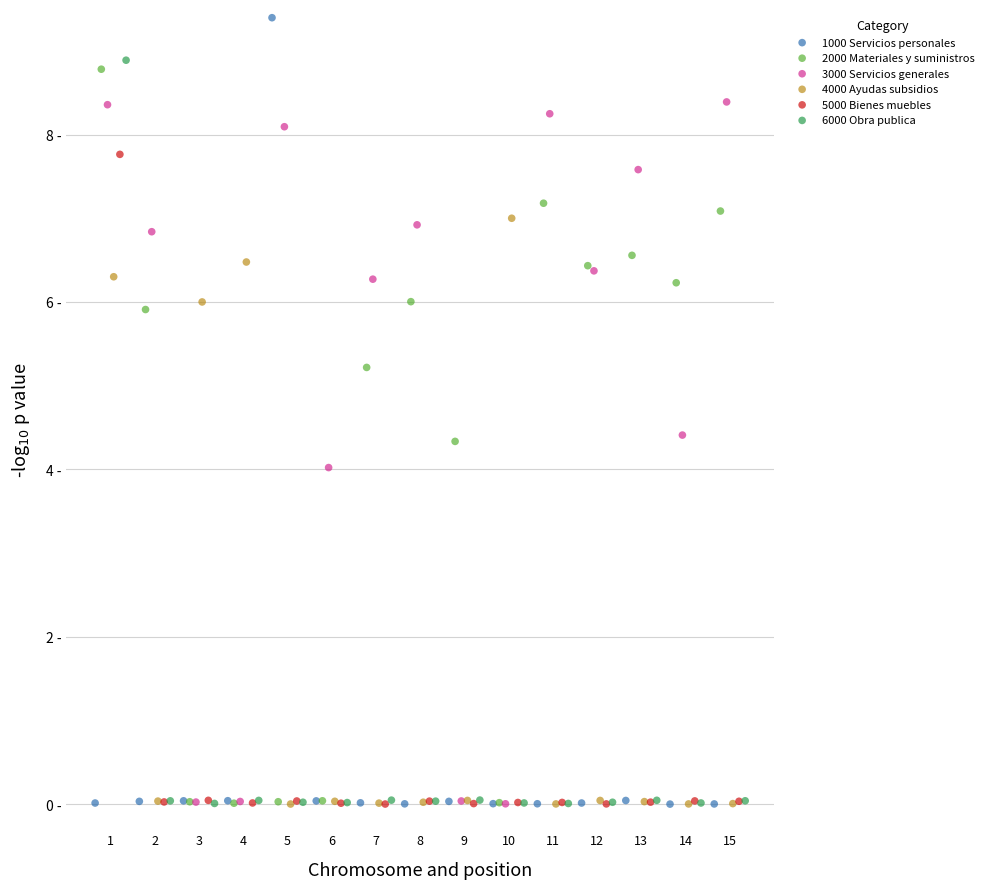

Which series contains the highest Y value?

1000 Servicios personales